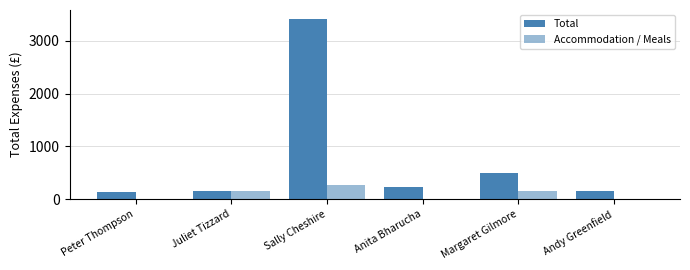

At which category is the sum across all series the highest?

Sally Cheshire